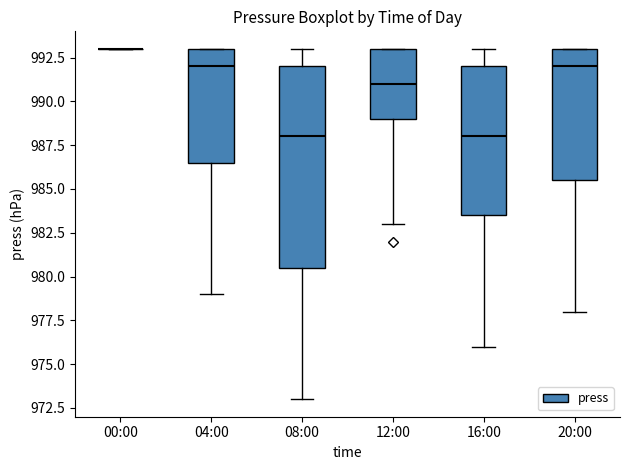

Reading left to right, read every box against the y-axis: the position of its median line, the range the box covers, and the ends of its whiskers. The values are not printed on the chart, so give them approximately, as read against the axis.

00:00: box collapsed to a line at 993.0, whiskers 993.0 to 993.0
04:00: median 992.0, box 986.5 to 993.0, whiskers 979.0 to 993.0
08:00: median 988.0, box 980.5 to 992.0, whiskers 973.0 to 993.0
12:00: median 991.0, box 989.0 to 993.0, whiskers 983.0 to 993.0
16:00: median 988.0, box 983.5 to 992.0, whiskers 976.0 to 993.0
20:00: median 992.0, box 985.5 to 993.0, whiskers 978.0 to 993.0